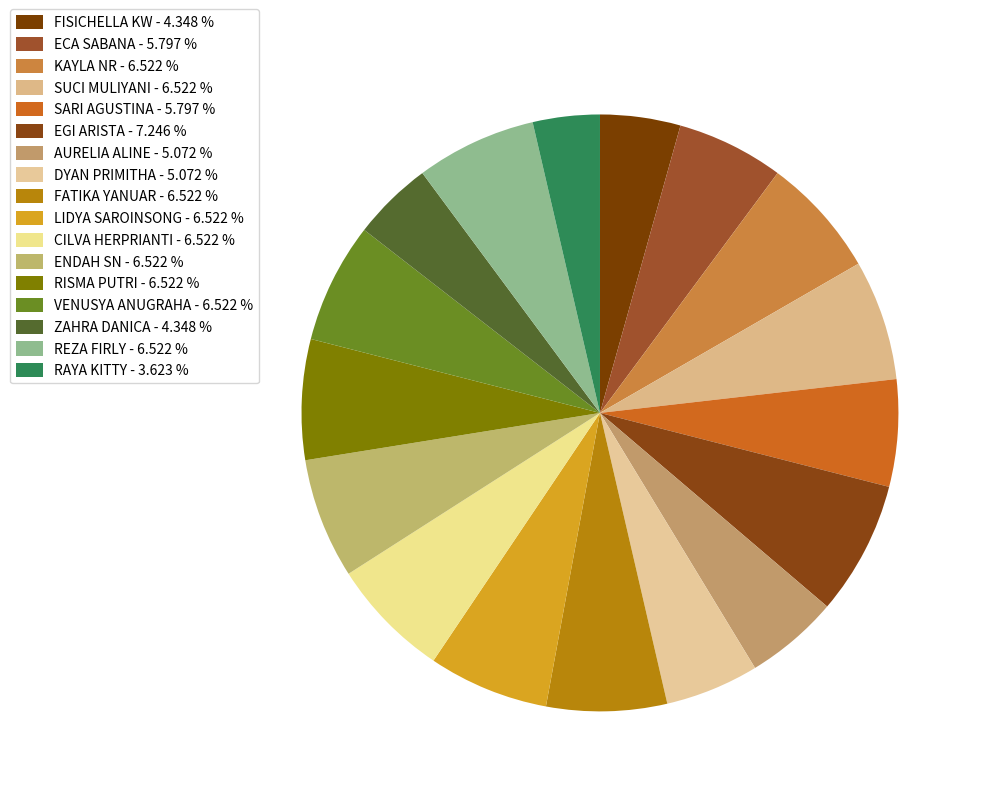

Count the number of slices in the pie.

17